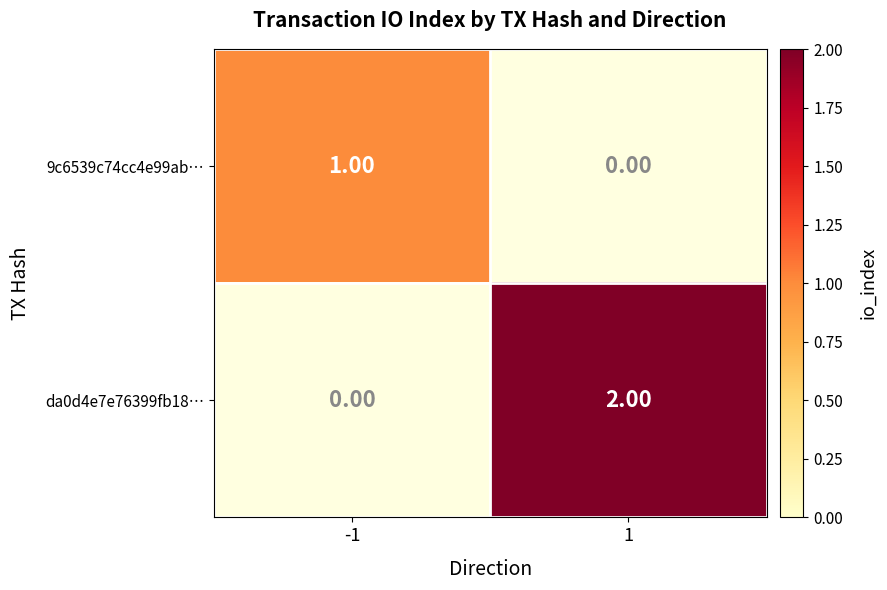

Which category has the highest value in the da0d4e7e76399fb18… series?

-1